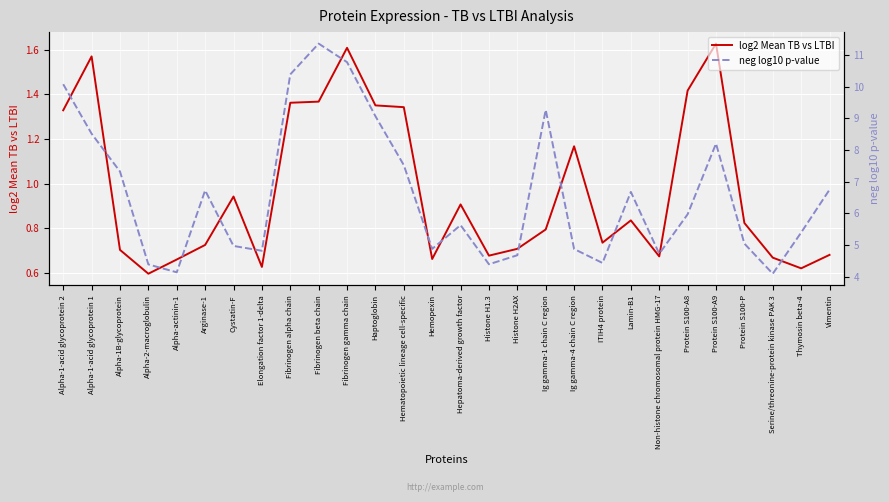

At which category does log2 Mean TB vs LTBI reach its first local valley?

Alpha-2-macroglobulin